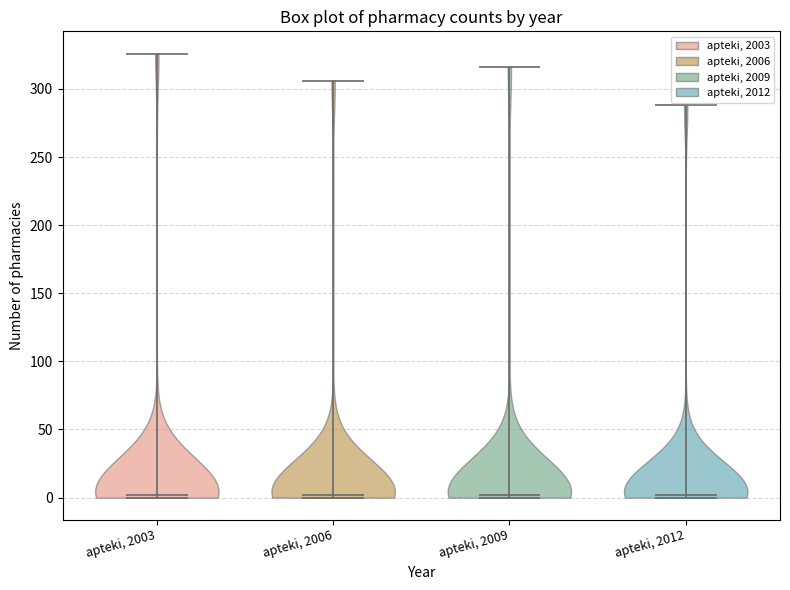

What is the highest point the violin for apteki, 2006 reaches on the y-axis? The values are not printed on the chart, so give them approximately, as read against the axis.

305